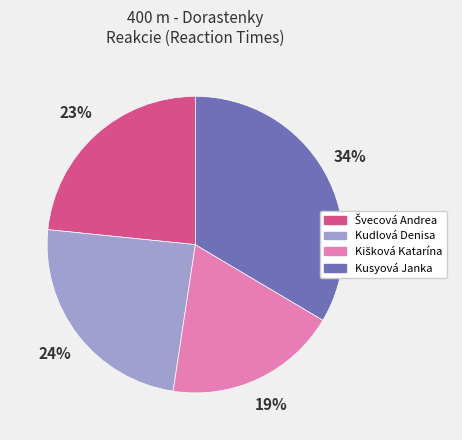

Is it true that Kusyová Janka is 47% of the pie?

False